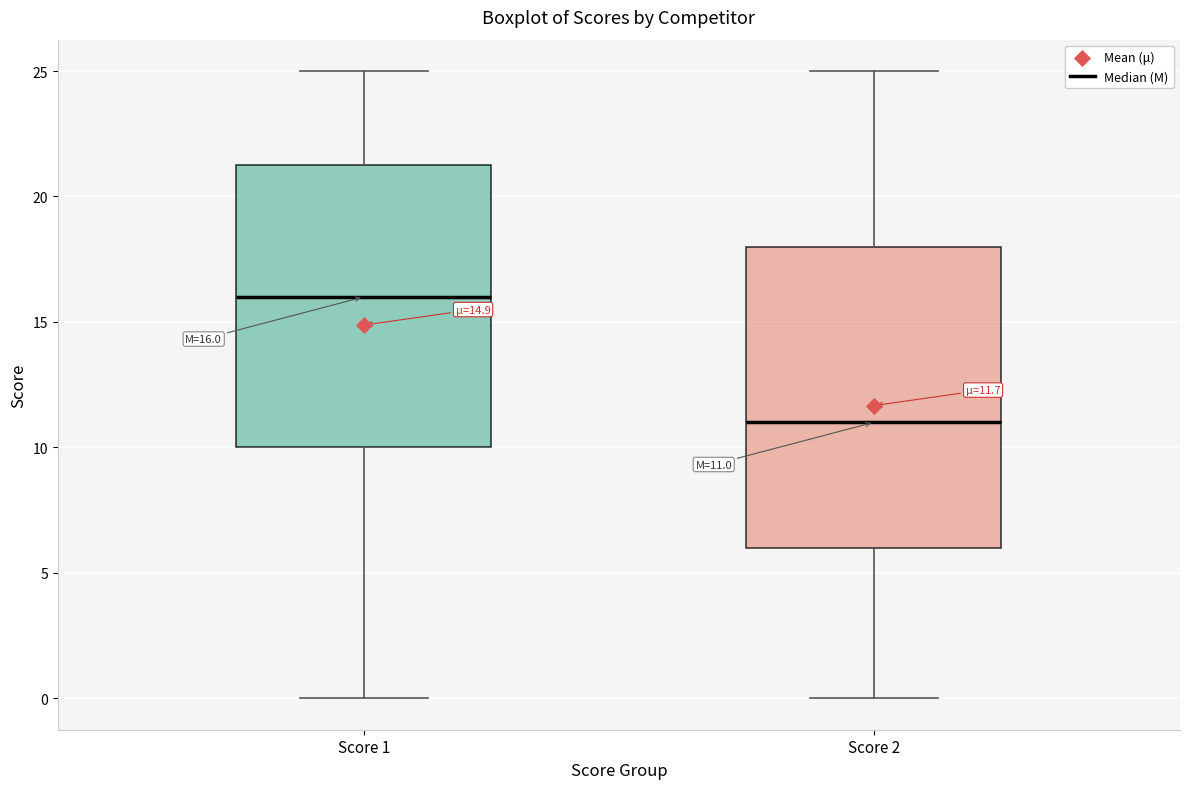

Which box is the tallest, from its lower edge to its upper edge?

Score 2